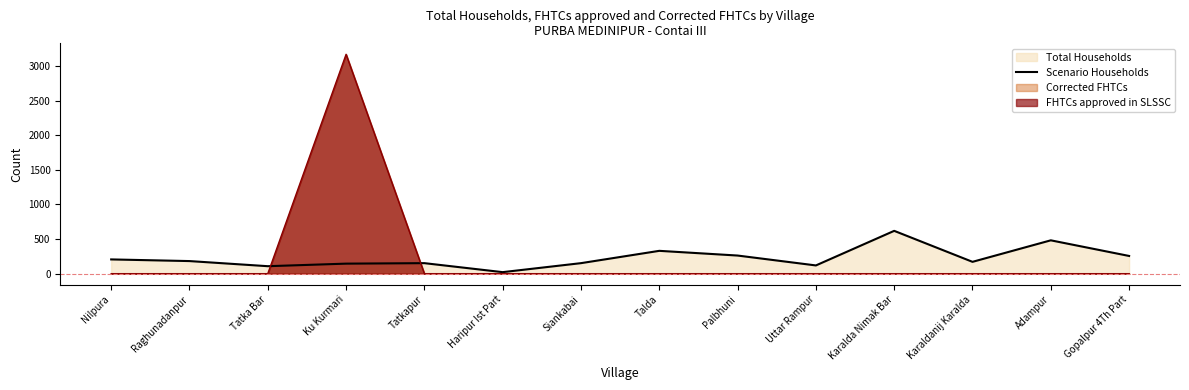

What position from the left is Adampur?

13